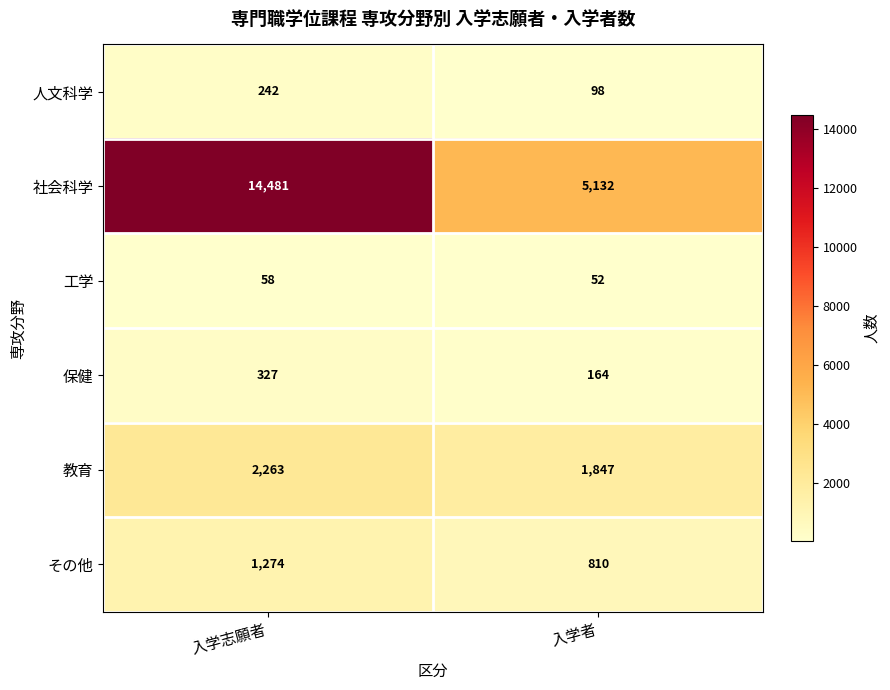

Where is 保健 nearest to the value 245?

入学者